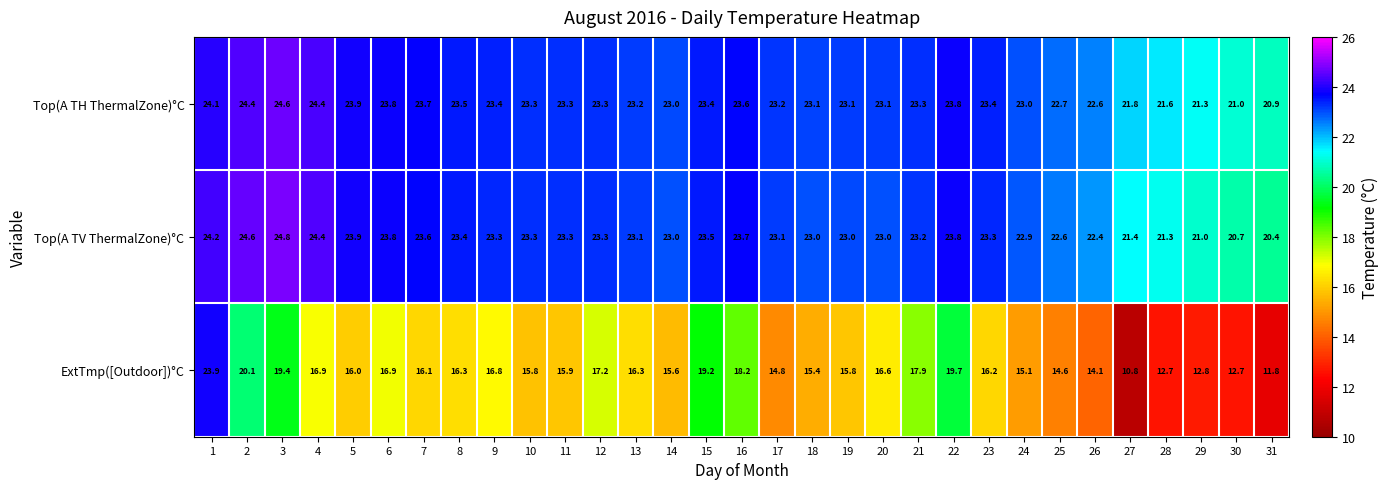

List the series in order of their peak value, lowest first.

ExtTmp([Outdoor])°C, Top(A TH ThermalZone)°C, Top(A TV ThermalZone)°C